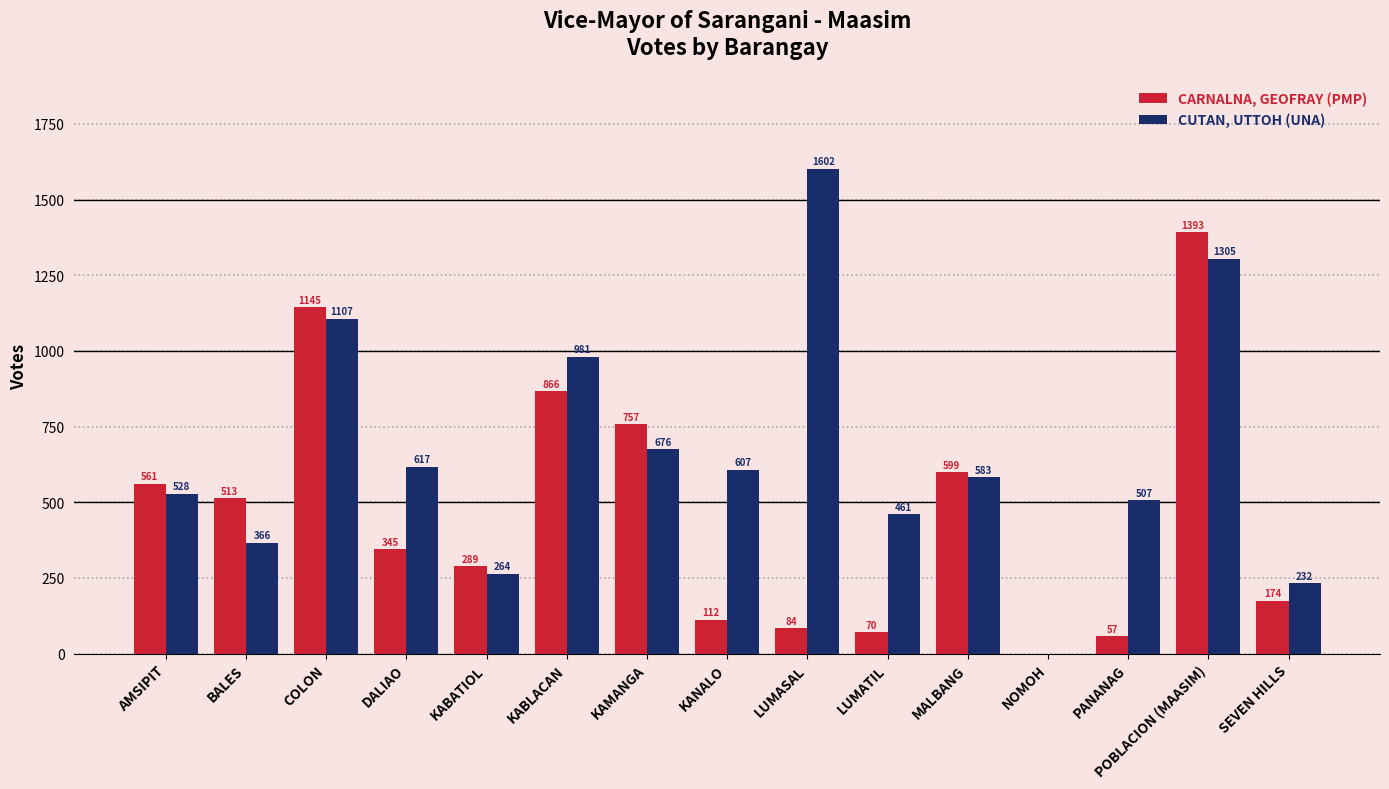

What is the sum of all CUTAN, UTTOH (UNA) values?

9836